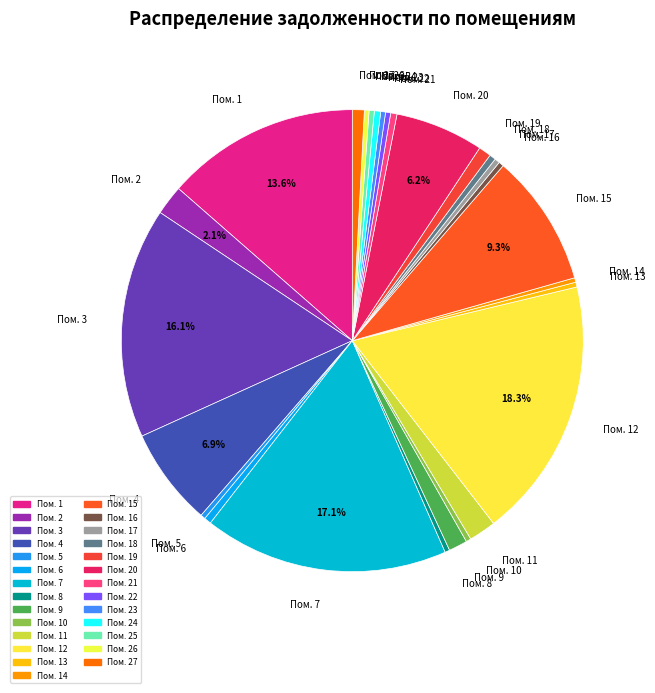

Which has a higher value, Пом. 3 or Пом. 6?

Пом. 3